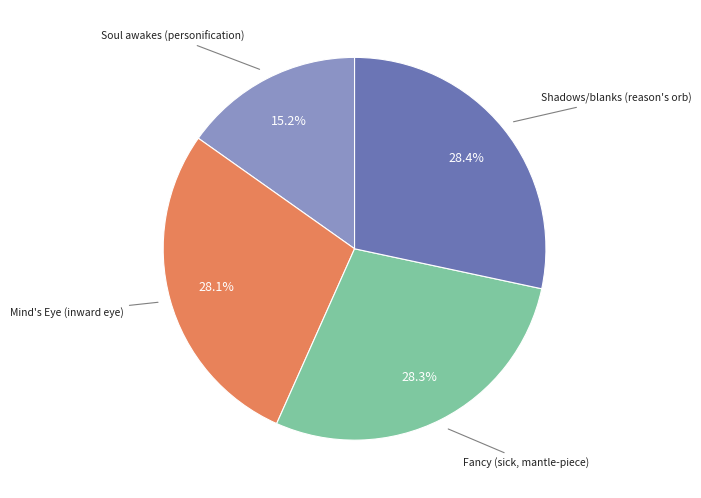

Approximately how many times larger is the value at Soul awakes (personification) compared to Mind's Eye (inward eye)?

0.5